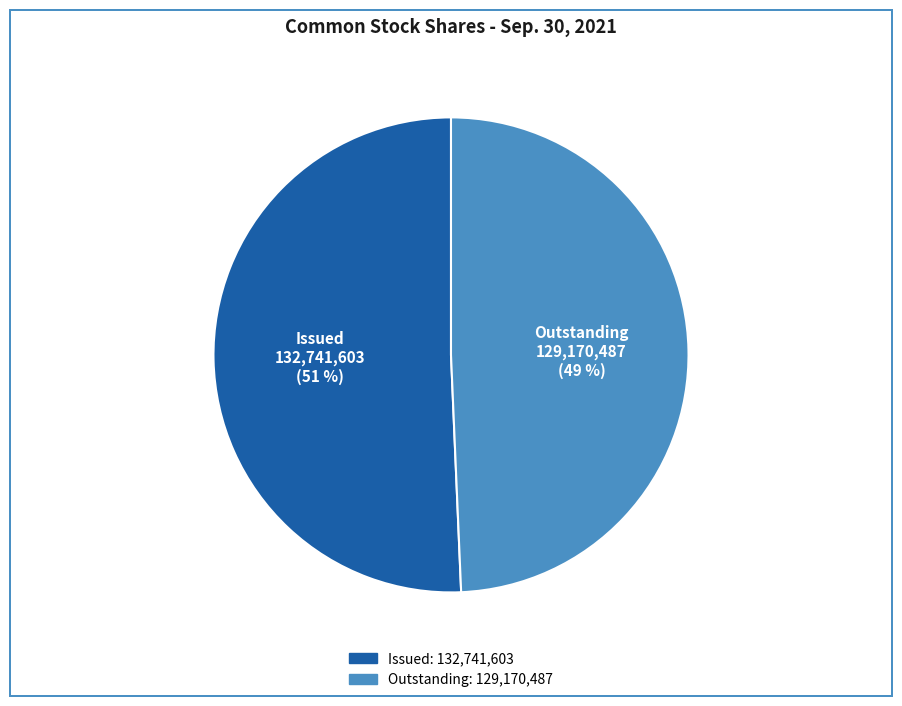

To the nearest percent, what is the average slice percentage?

50%